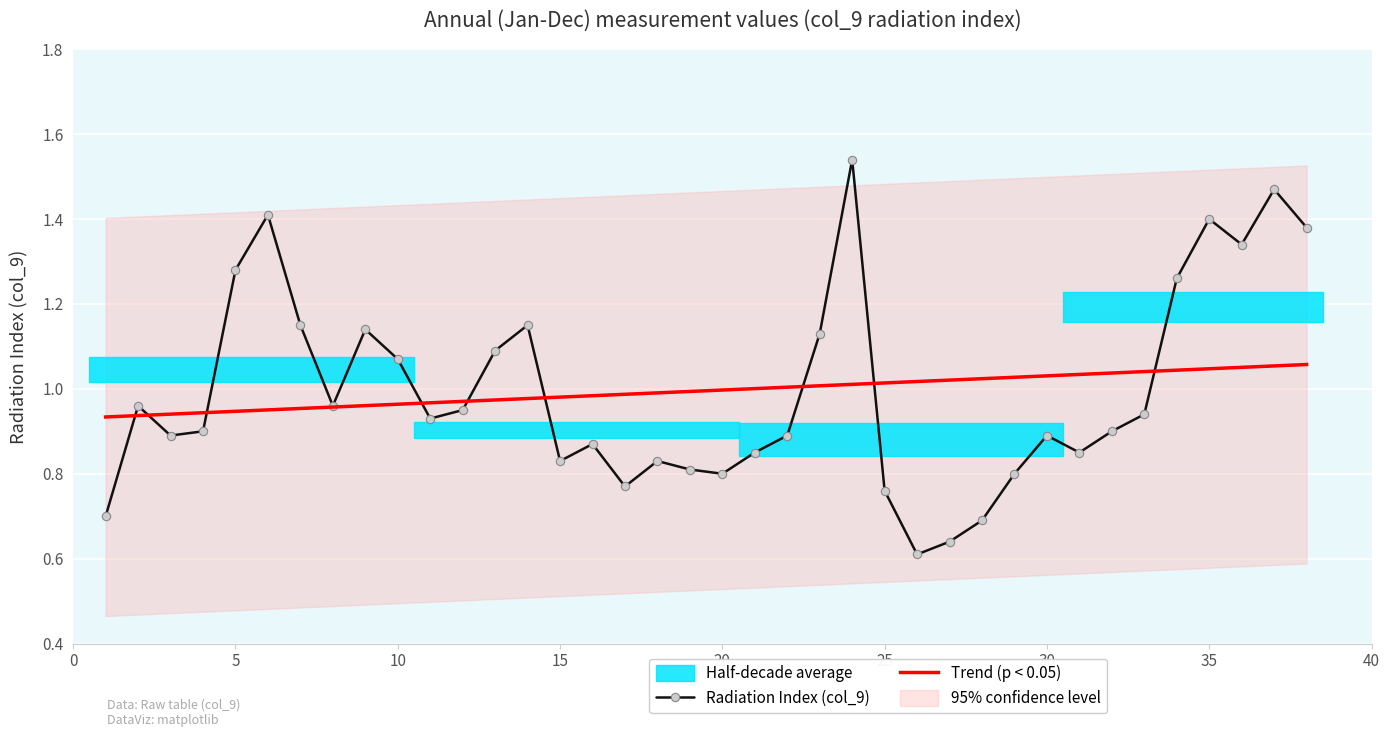

Which series has the largest total across all categories?

Radiation Index (col_9)